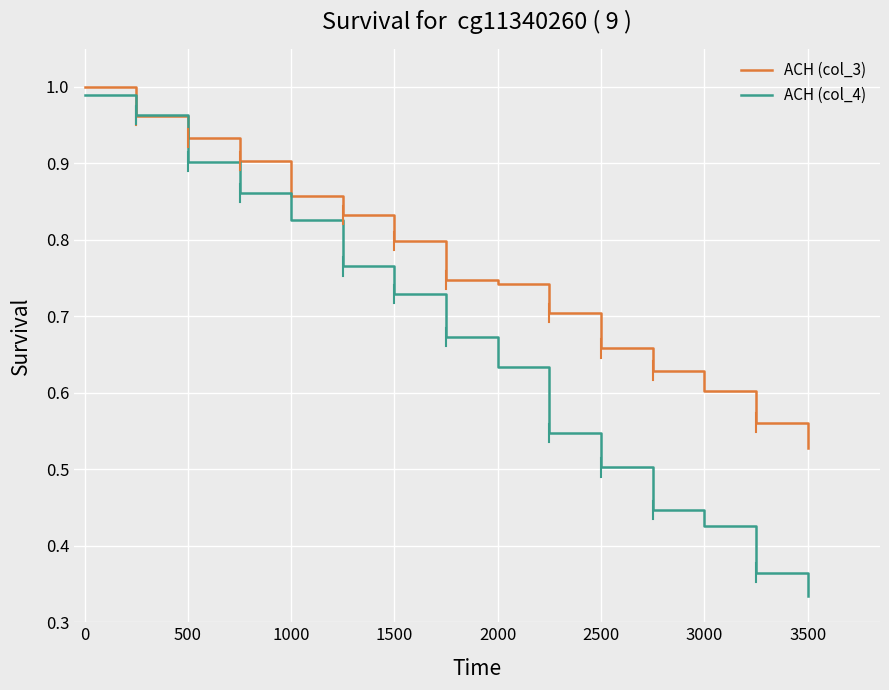

Which series has the largest total across all categories?

ACH (col_3)